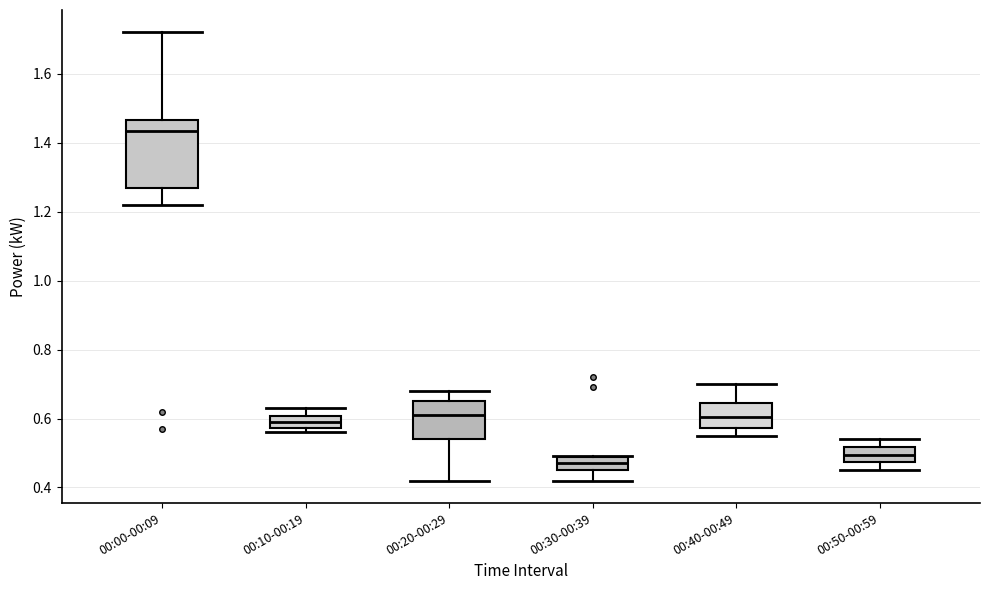

Comparing the boxes themselves (not the whiskers), which one is the tallest?

00:00-00:09